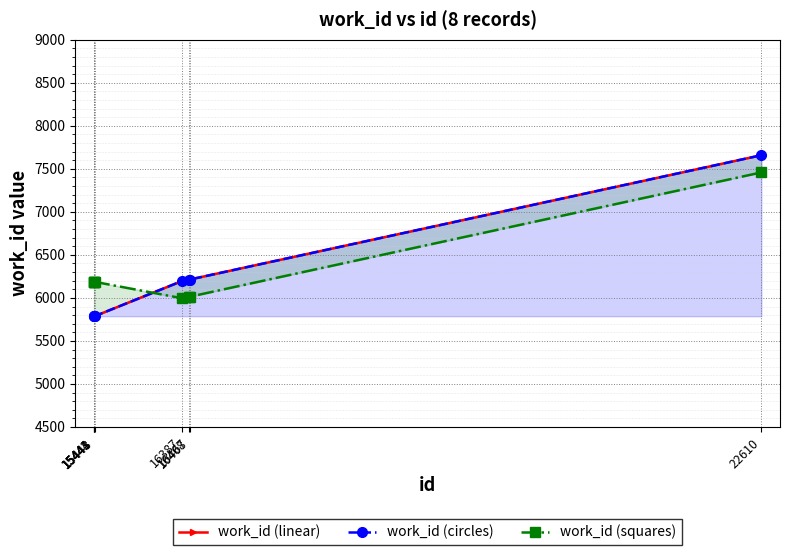

Reading left to right, extract all data points from this chart.

work_id (linear): 5787	5787	5787	5787	6196	6213	6213	7658
work_id (circles): 5787	5787	5787	5787	6196	6213	6213	7658
work_id (squares): 6187	6187	6187	6187	5996	6013	6013	7458